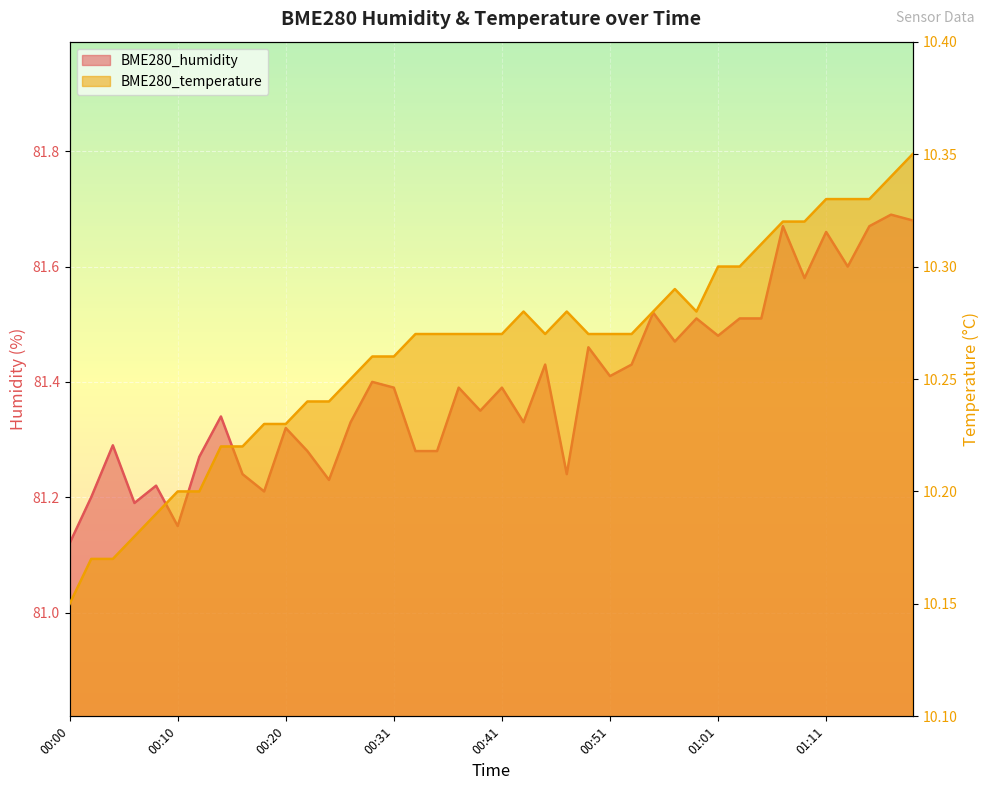

What is the label of the 38th point from the left?

01:15